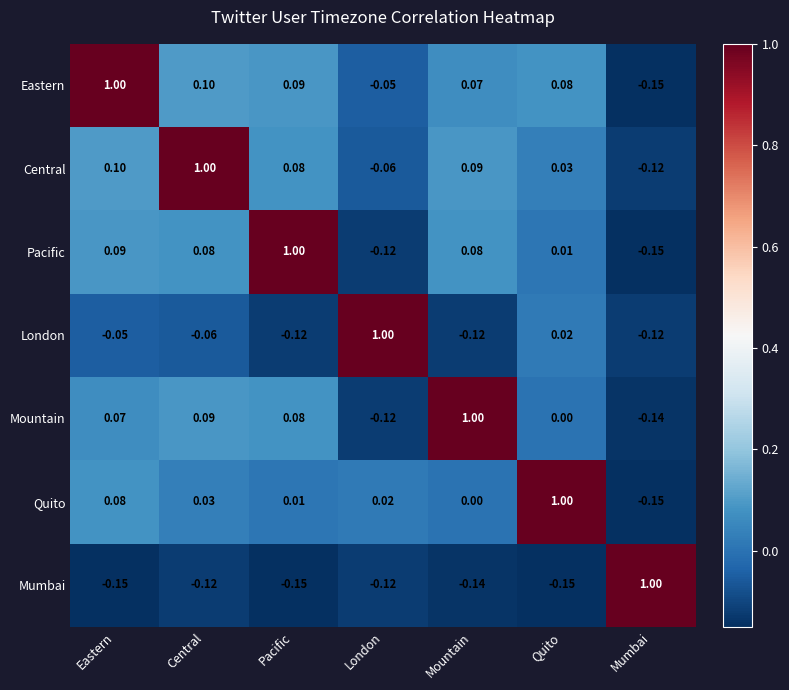

Count the number of categories in the chart.

7